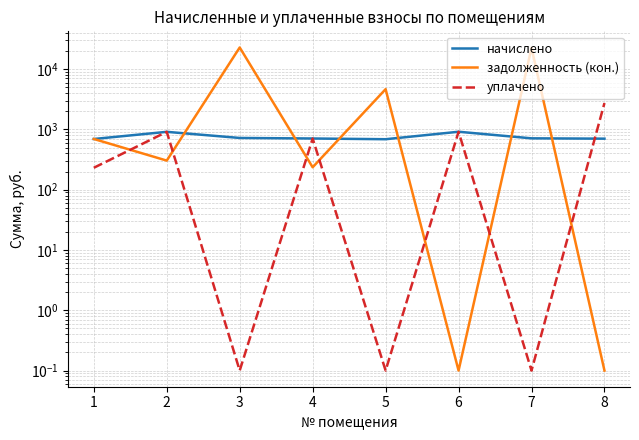

Where is the first local maximum for начислено?

2